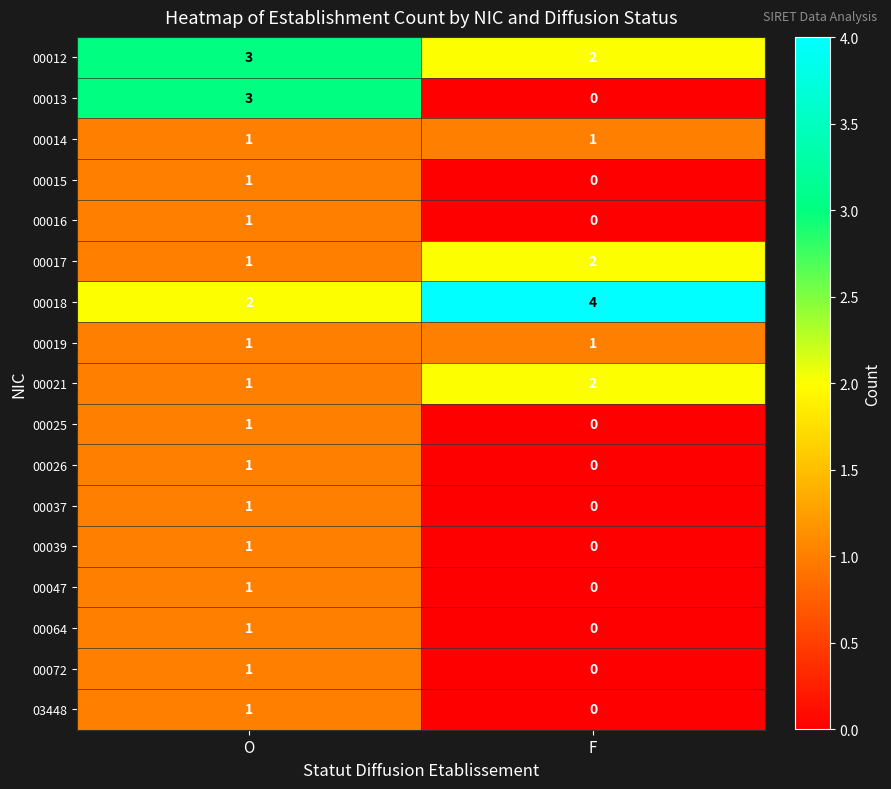

At how many categories does at least one series exceed 1?

2